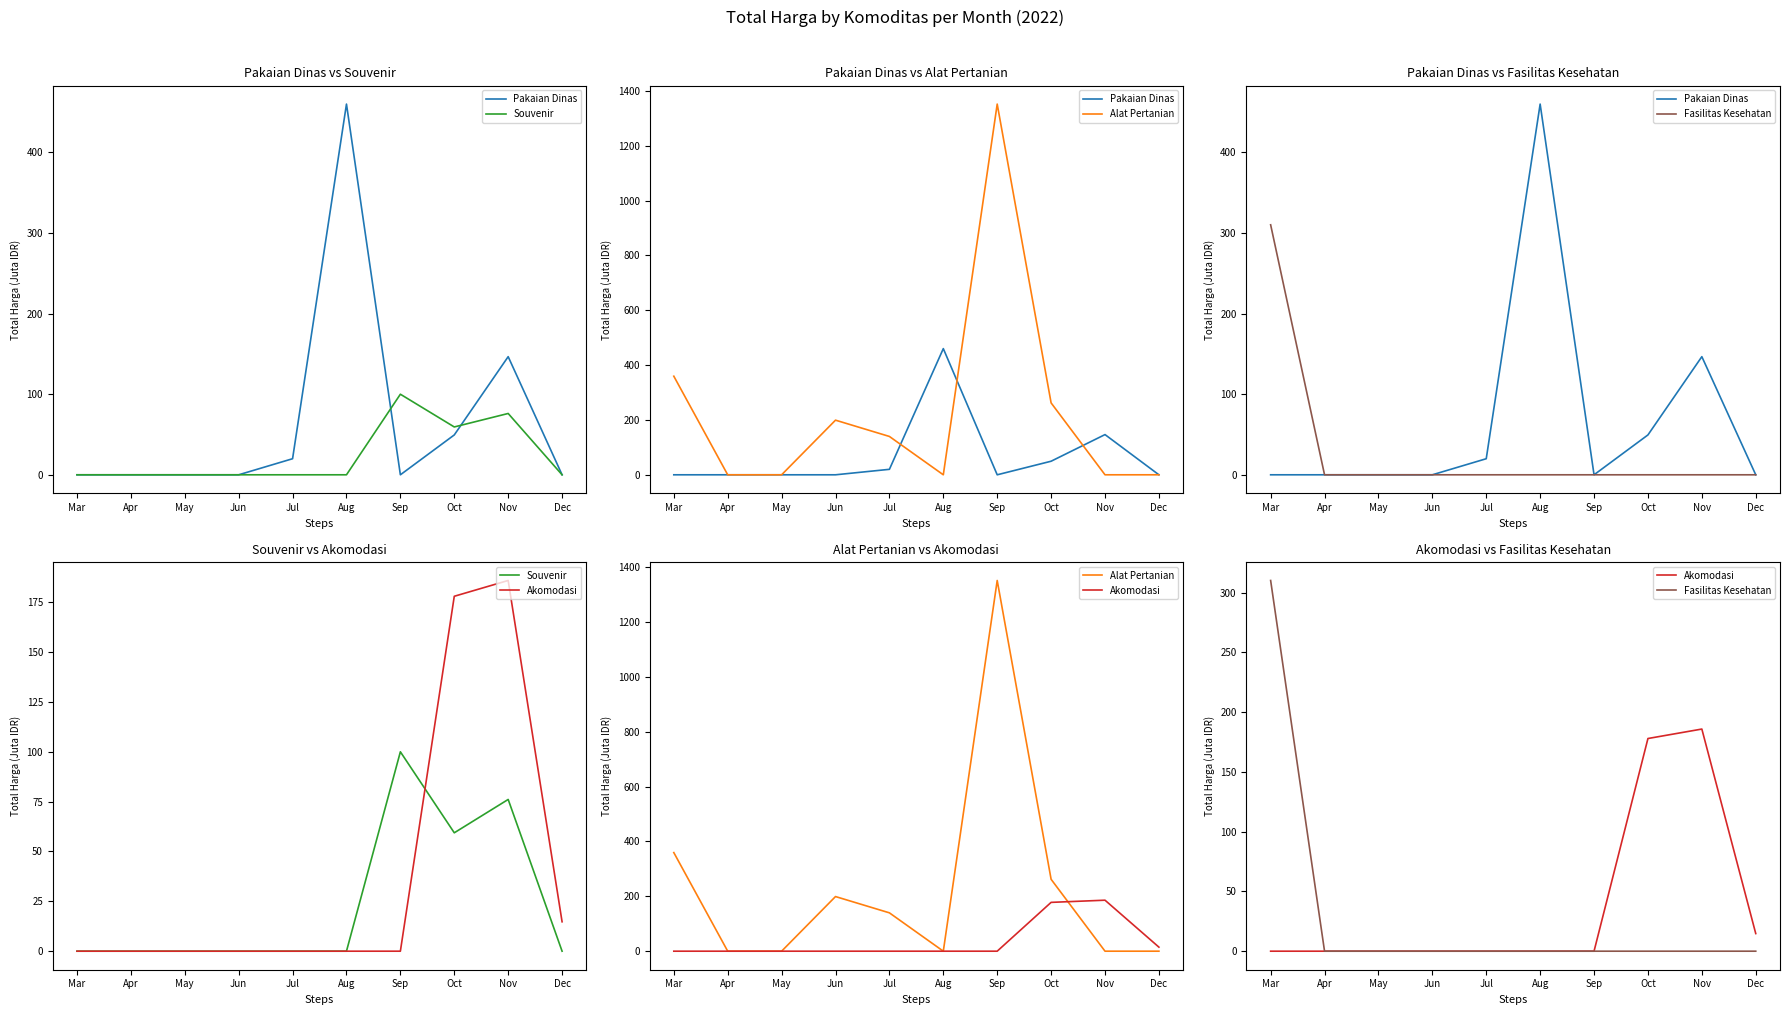

How many lines are shown in the chart?

5